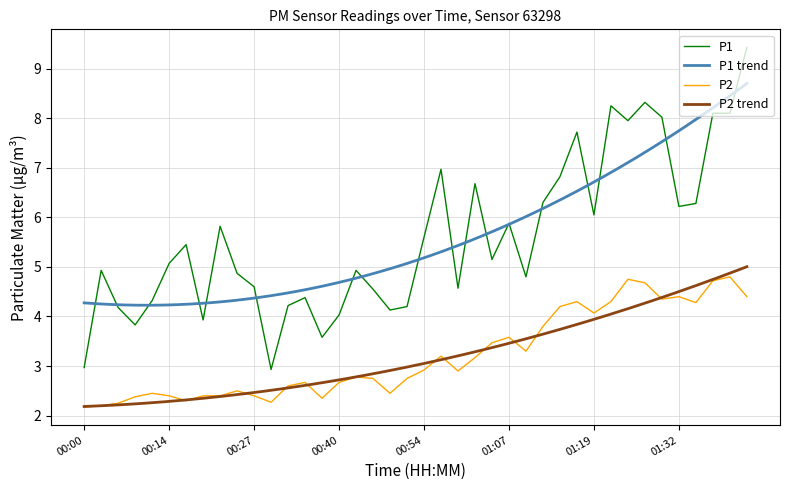

What is the sum of the P1 values at 00:05 and 00:57?

11.9